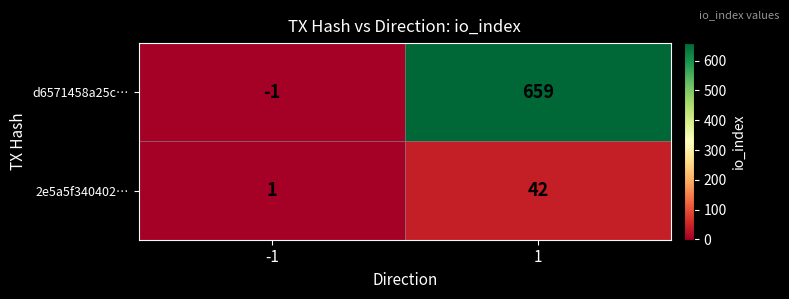

What value does the 2e5a5f340402… series have at 1, to the nearest 5?

40